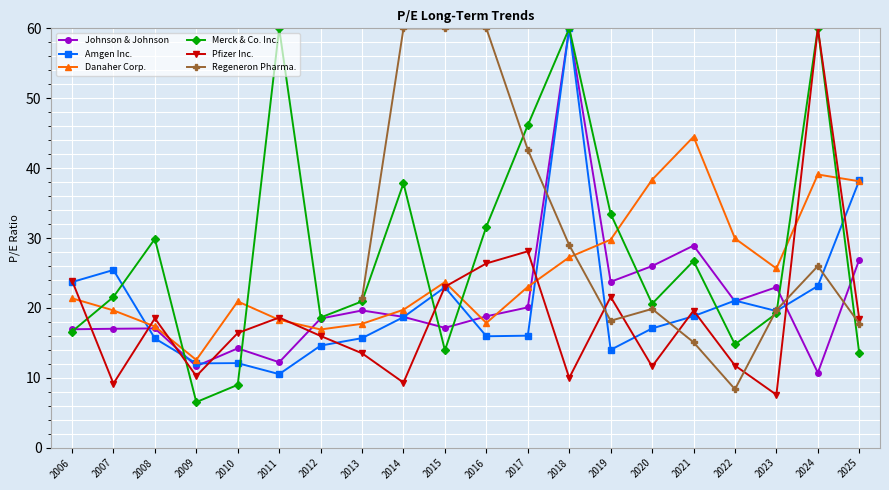

Which series has the widest spread of values?

Merck & Co. Inc.